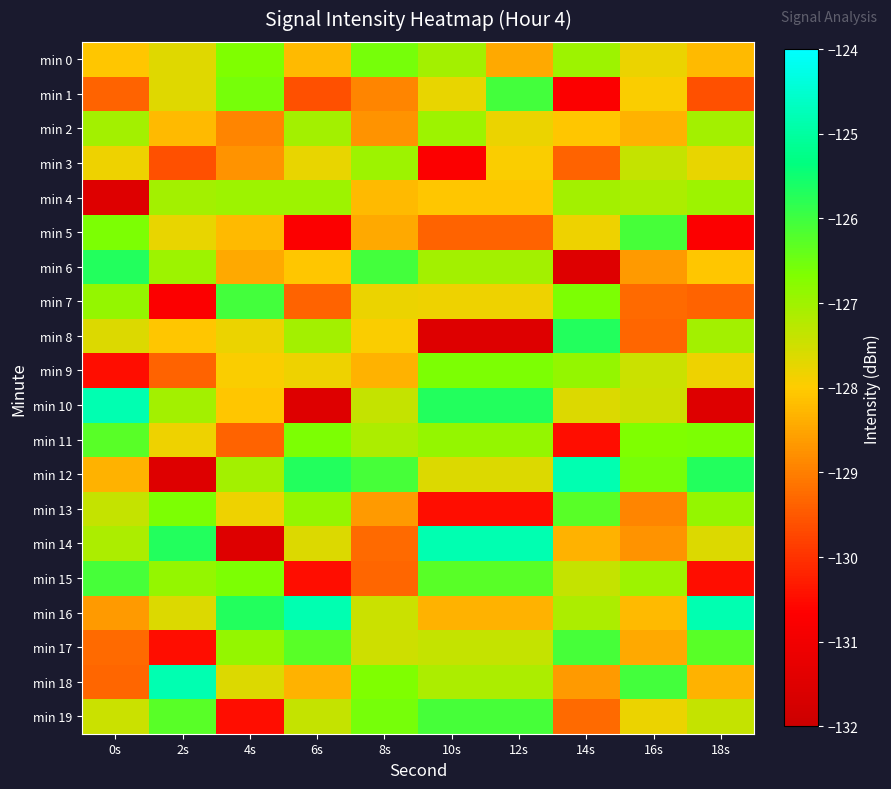

What is the spread (max minus min) of values at 4s?

5.8